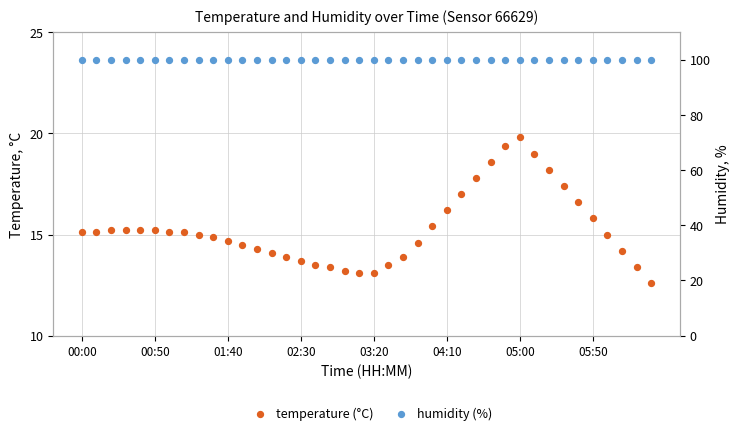

Which series has the largest Y range (max minus min)?

temperature (°C)